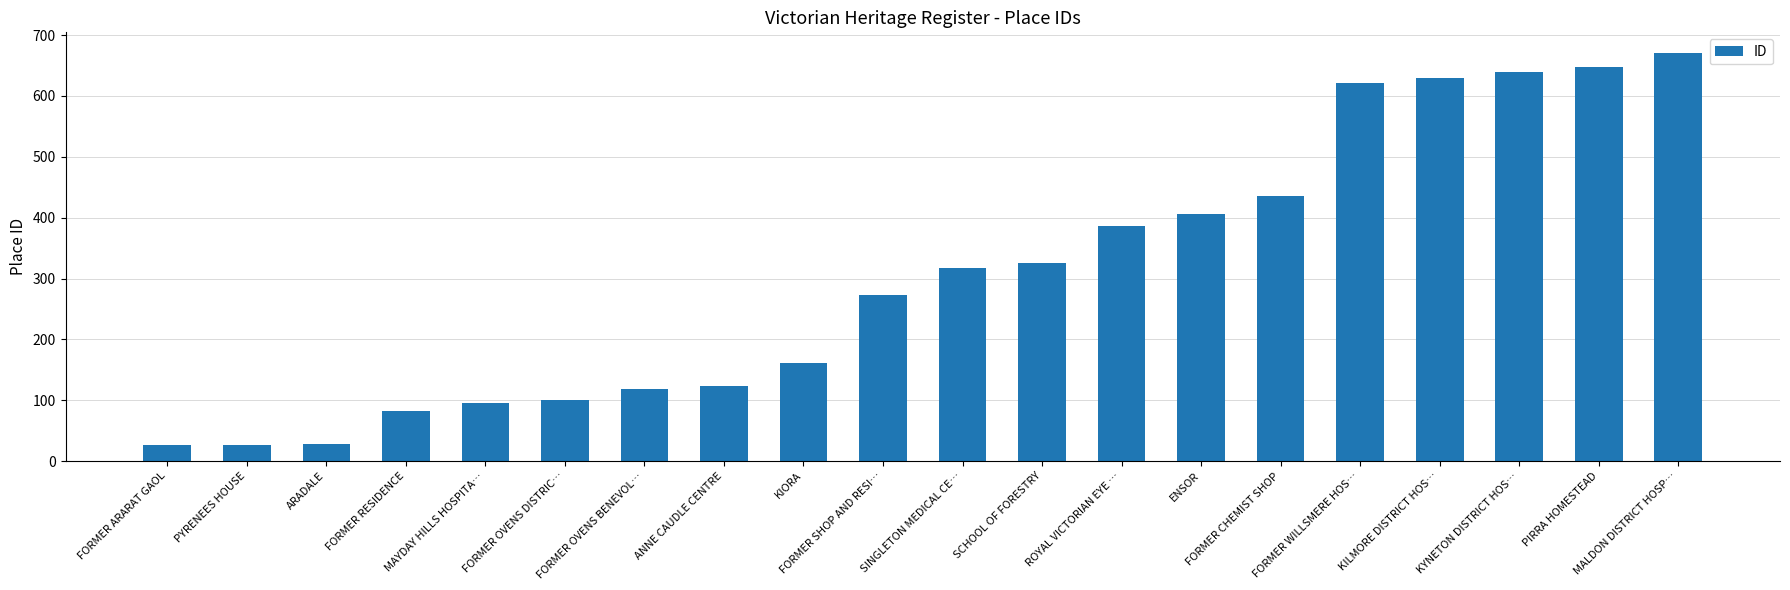

What is the greatest value displayed?

671